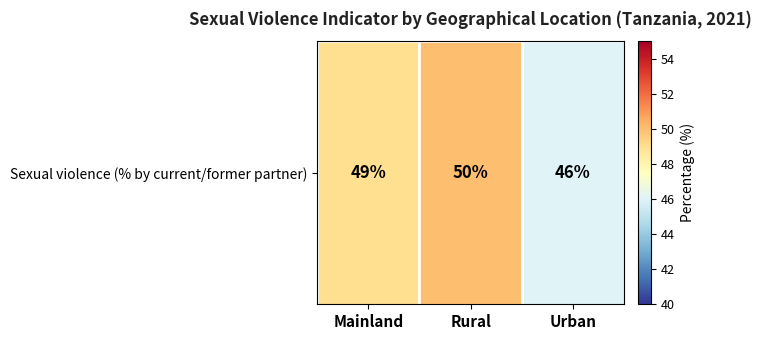

Which label corresponds to the smallest value in the chart?

Urban